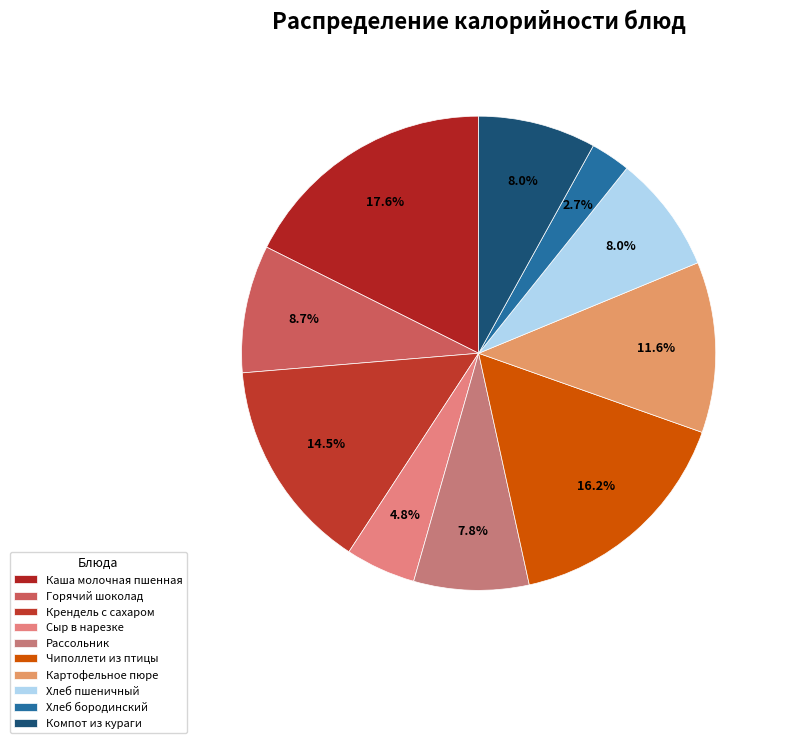

To the nearest percent, what is the difference between the Горячий шоколад and Сыр в нарезке slice percentages?

4%